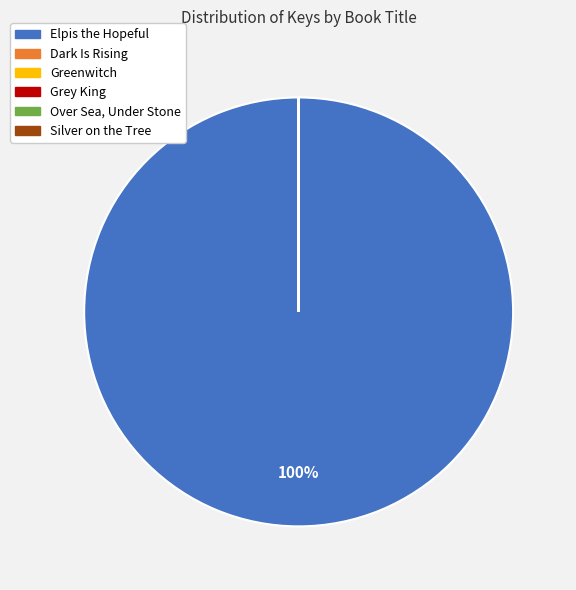

To the nearest percent, what is the difference between the largest and smallest slice percentages?

100%